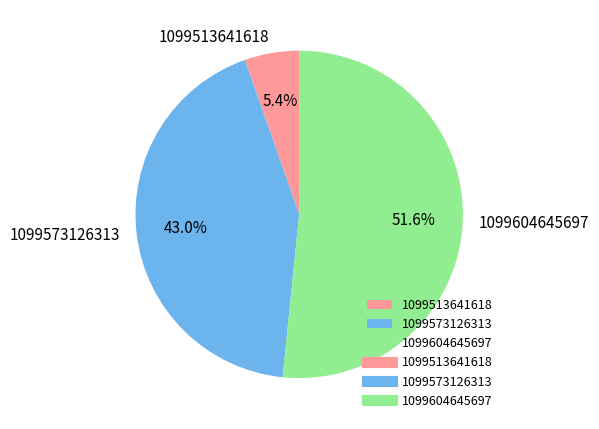

To the nearest percent, what percentage of the pie is 1099604645697?

52%